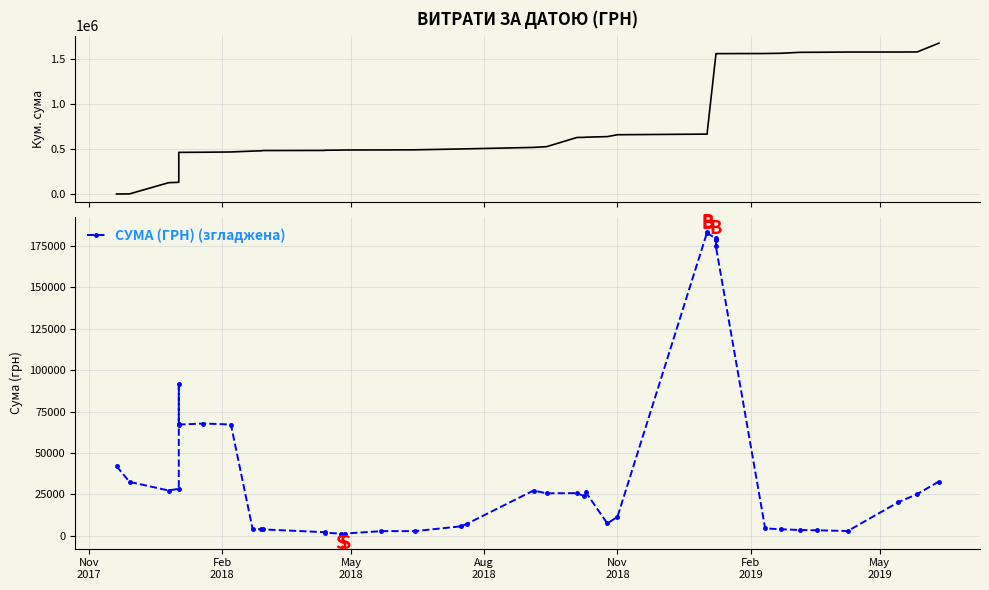

How many data points does each series have?

40